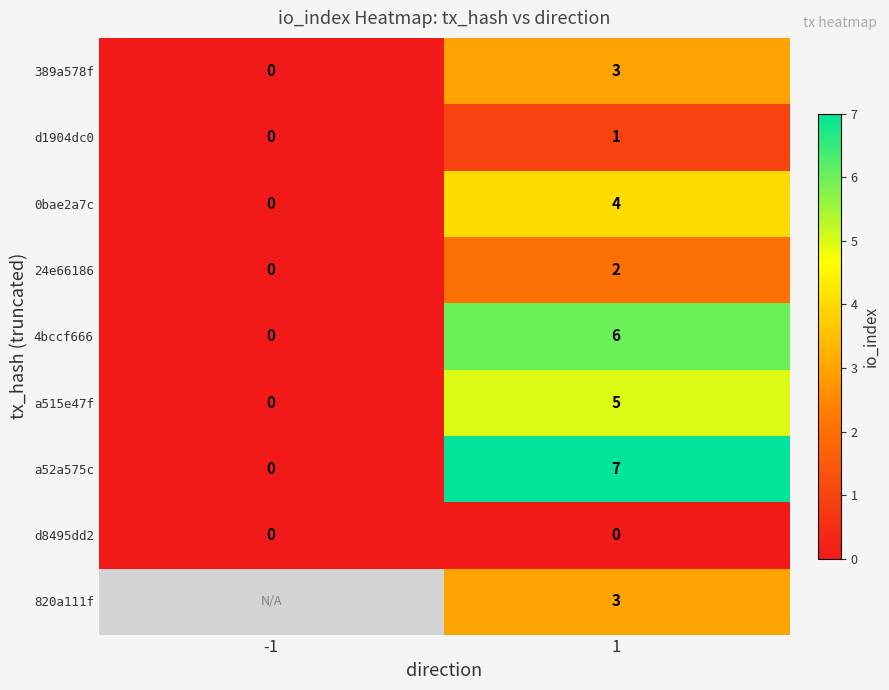

At which label does 0bae2a7c reach its minimum?

-1